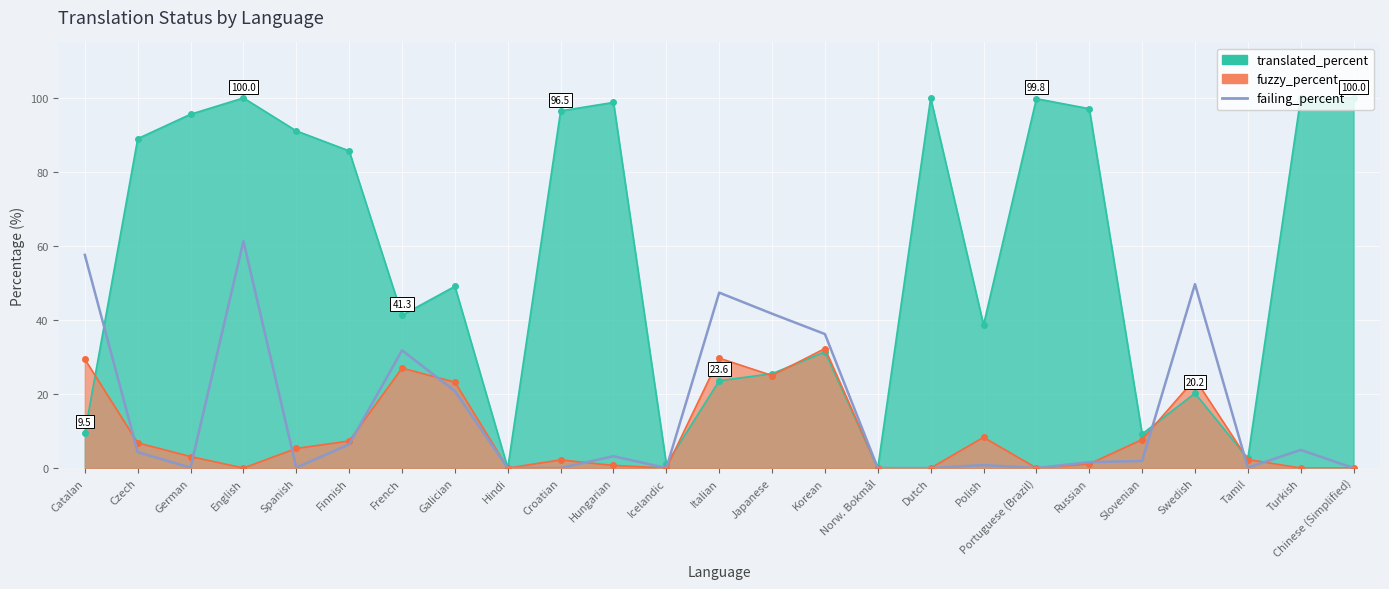

How many categories are shown in the chart?

25